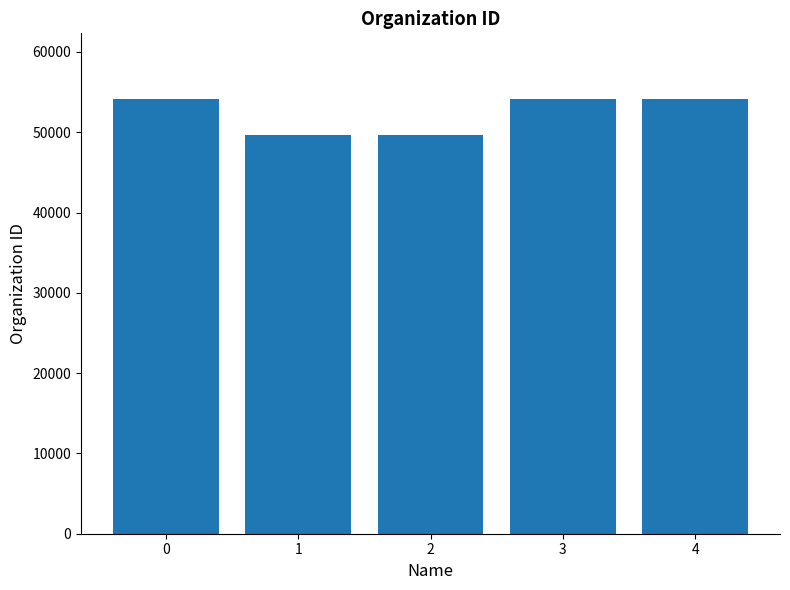

What is the greatest value displayed?

54192